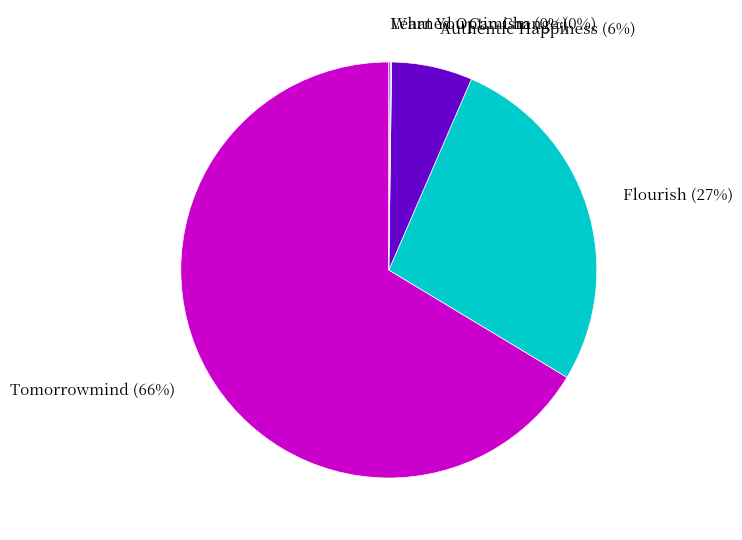

The Flourish (27%) slice represents 16% of the pie. True or false?

False